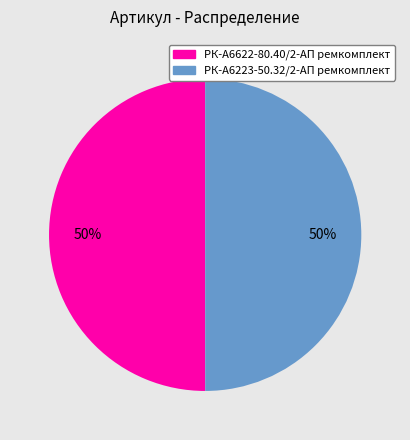

Is the sum of РК-А6223-50.32/2-АП ремкомплект and РК-А6622-80.40/2-АП ремкомплект greater than half?

Yes